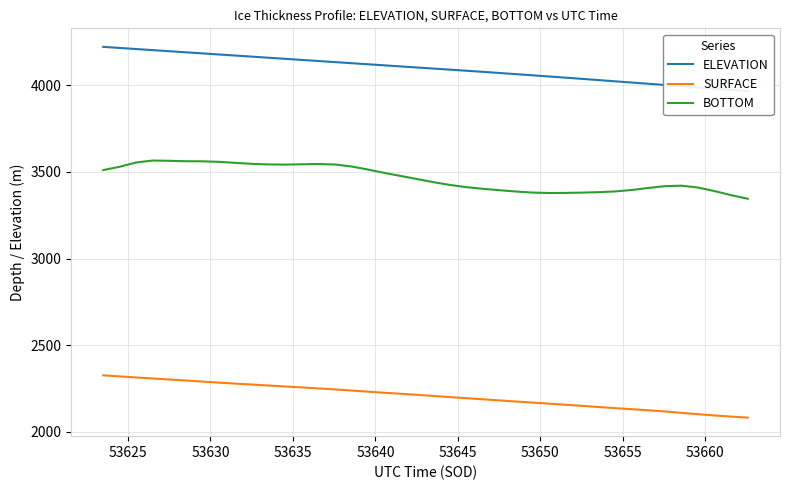

What is the highest value of the BOTTOM series?

3565.5